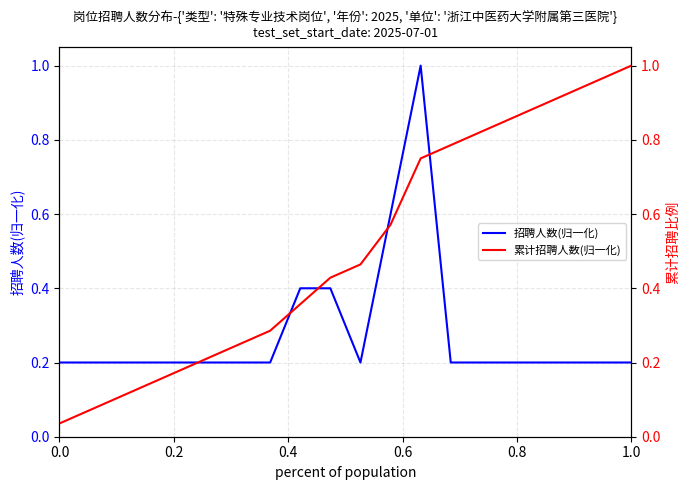

Is the value of 累计招聘人数(归一化) at 19 greater than the value of 招聘人数(归一化) at 8?

Yes